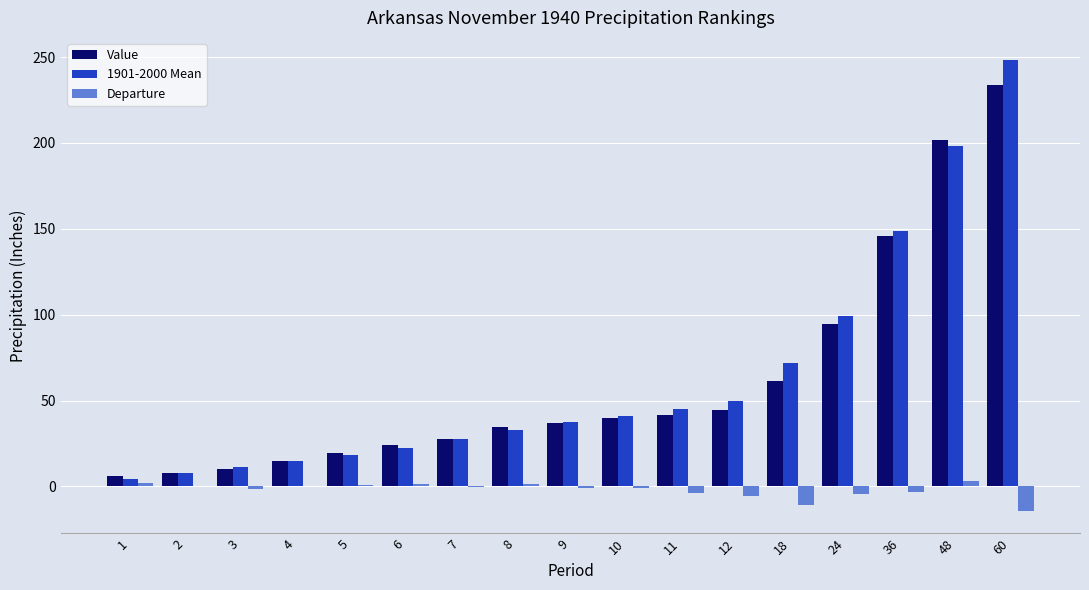

Does the chart contain stacked bars?

No